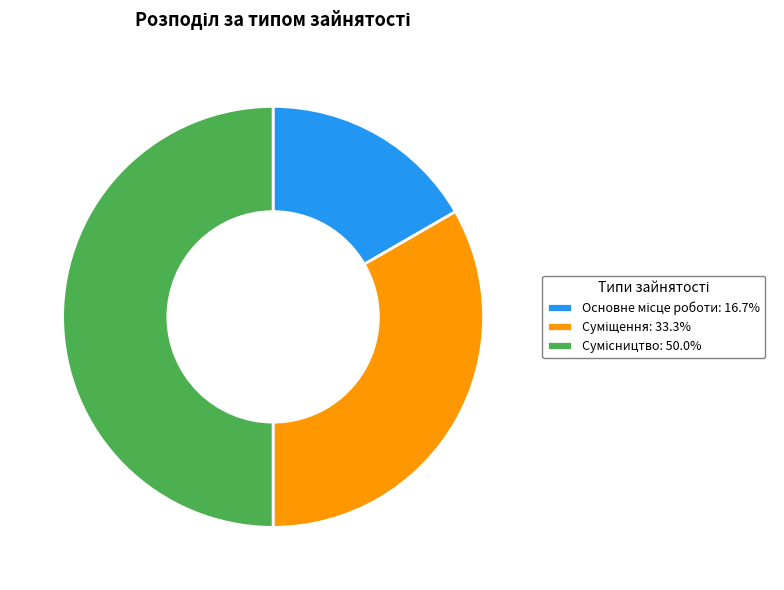

Rank the categories by value from lowest to highest.

Основне місце роботи, Суміщення, Сумісництво